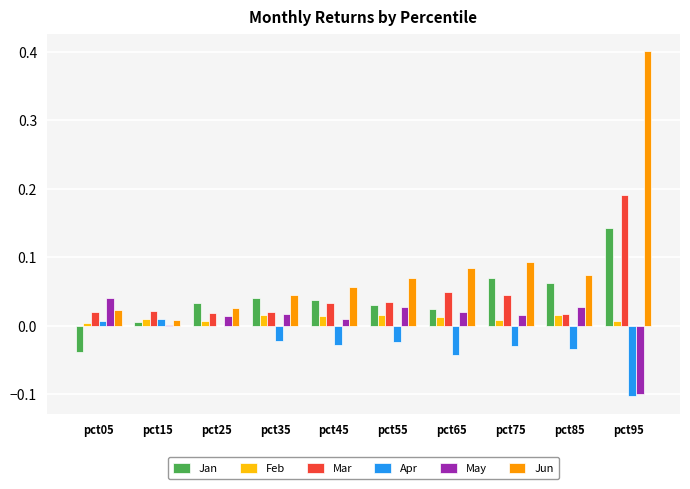

Which series has the largest total across all categories?

Jun